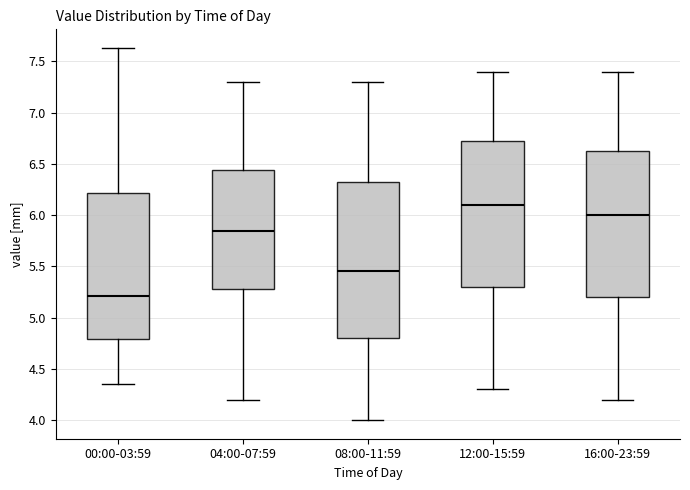

Which box is the tallest, from its lower edge to its upper edge?

08:00-11:59